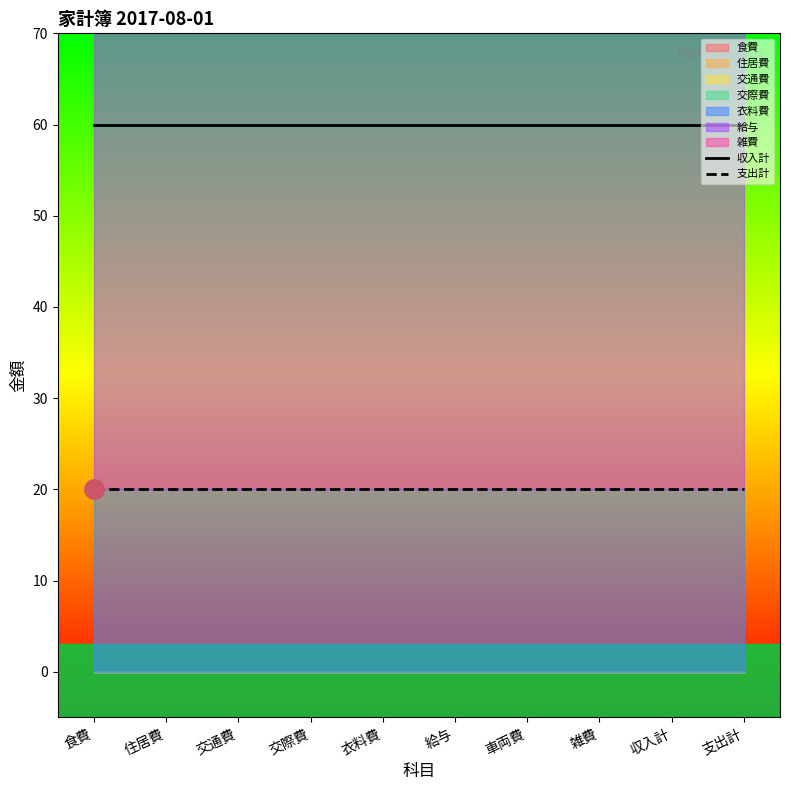

List the labels in order of 支出計 value, largest first.

食費, 住居費, 交通費, 交際費, 衣料費, 給与, 車両費, 雑費, 収入計, 支出計